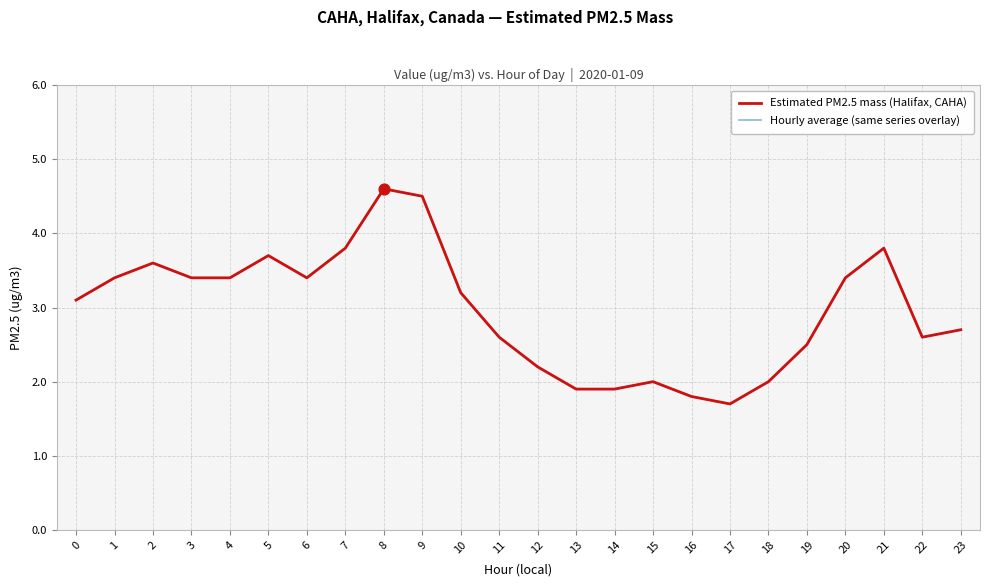

Is this an area chart (filled region under the line)?

No